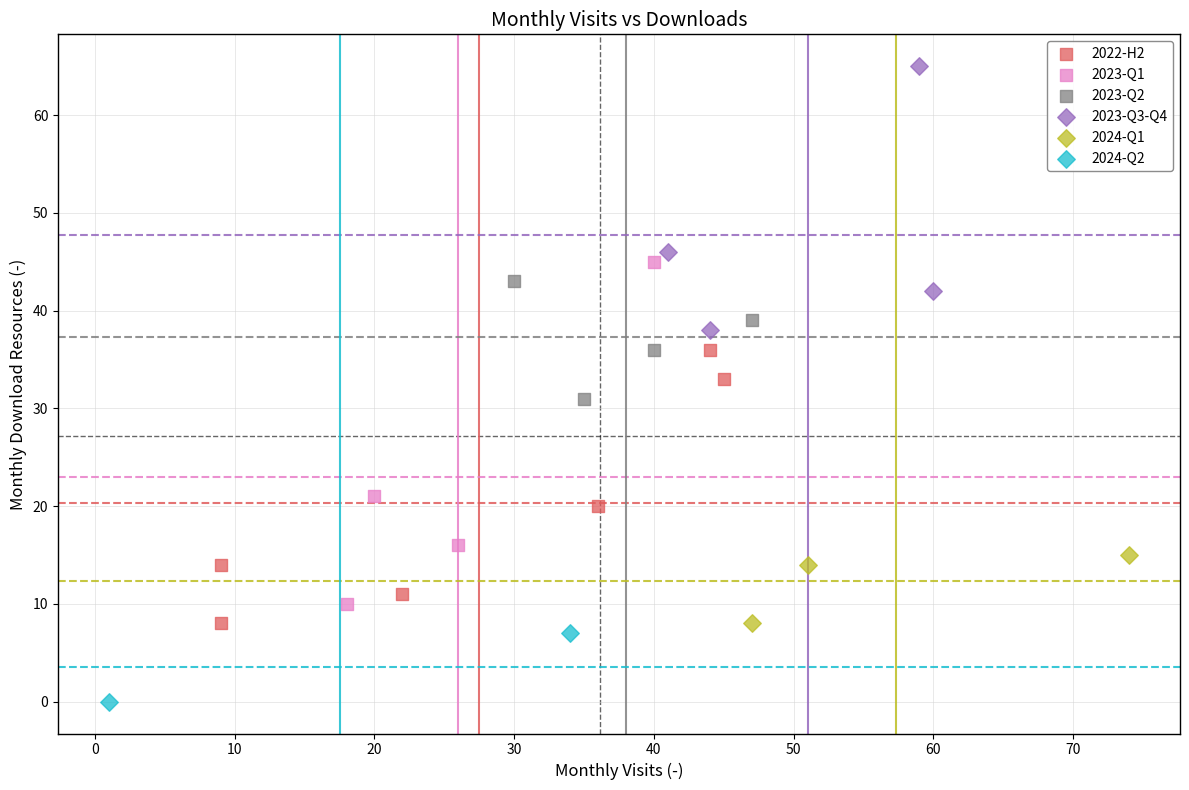

What are all the series names shown in the legend?

2022-H2, 2023-Q1, 2023-Q2, 2023-Q3-Q4, 2024-Q1, 2024-Q2